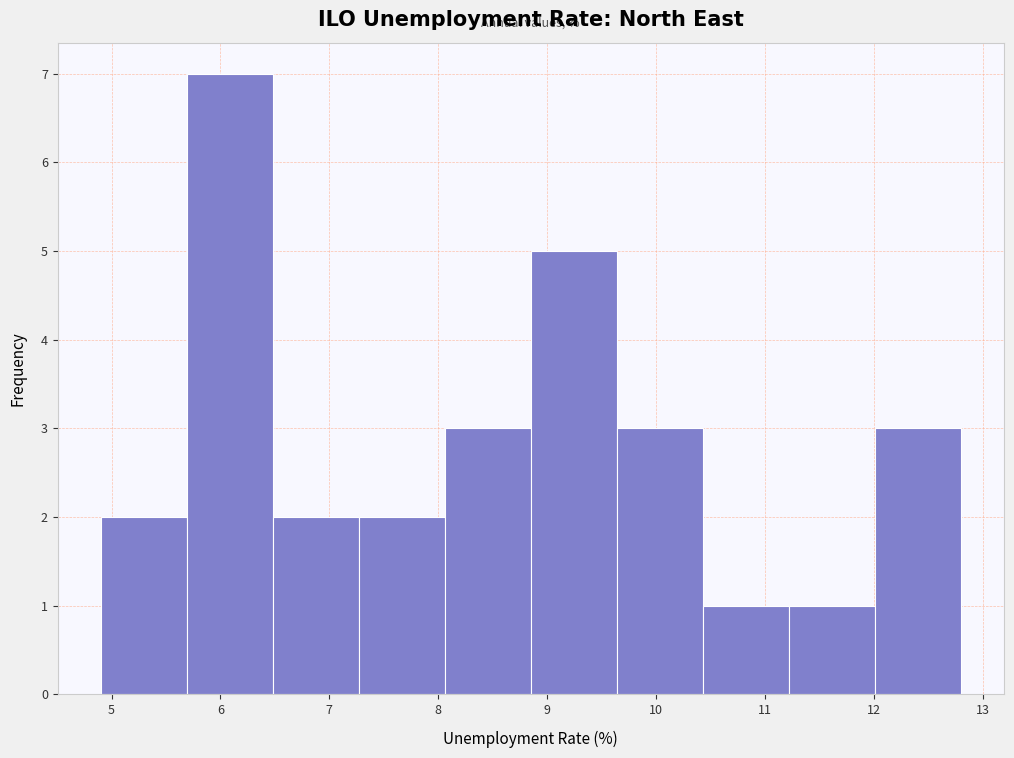

Reading left to right, transcribe this chart: for each bar, give the range it covers on the x-axis and its height. Neither the bar edges nor the heights are printed on the chart, so give them approximately, as read against the axes.

4.90 to 5.69: 2
5.69 to 6.48: 7
6.48 to 7.27: 2
7.27 to 8.06: 2
8.06 to 8.85: 3
8.85 to 9.64: 5
9.64 to 10.43: 3
10.43 to 11.22: 1
11.22 to 12.01: 1
12.01 to 12.80: 3